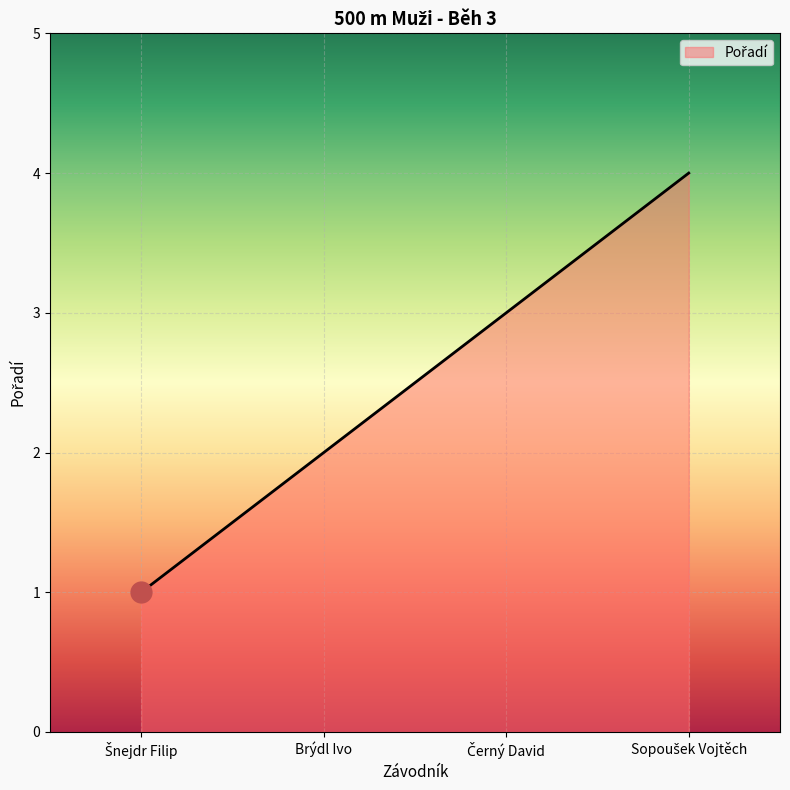

Does the chart have visible grid lines?

Yes